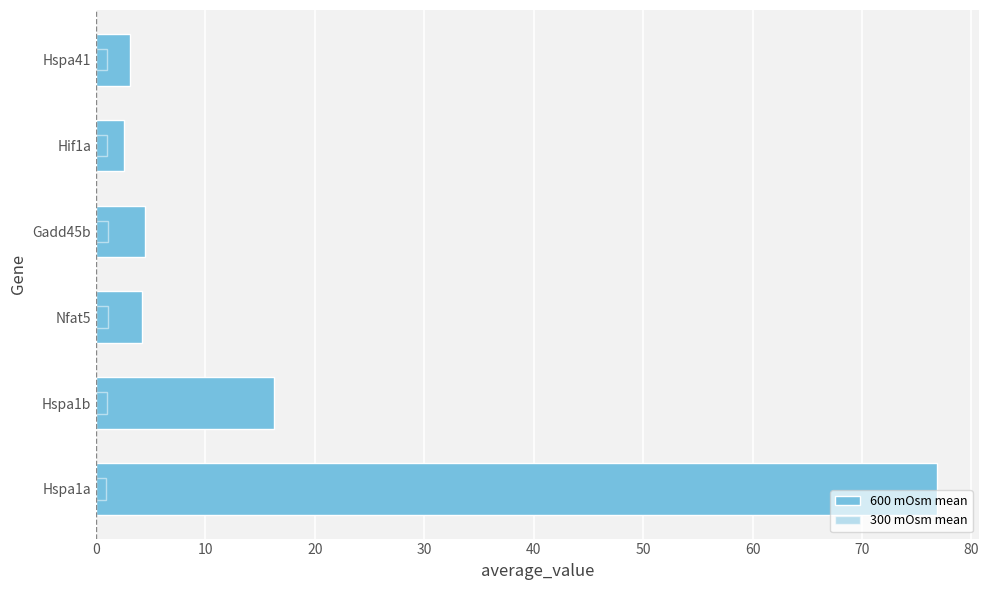

What is the difference between the second highest and second lowest values in the 300 mOsm mean series?

0.1